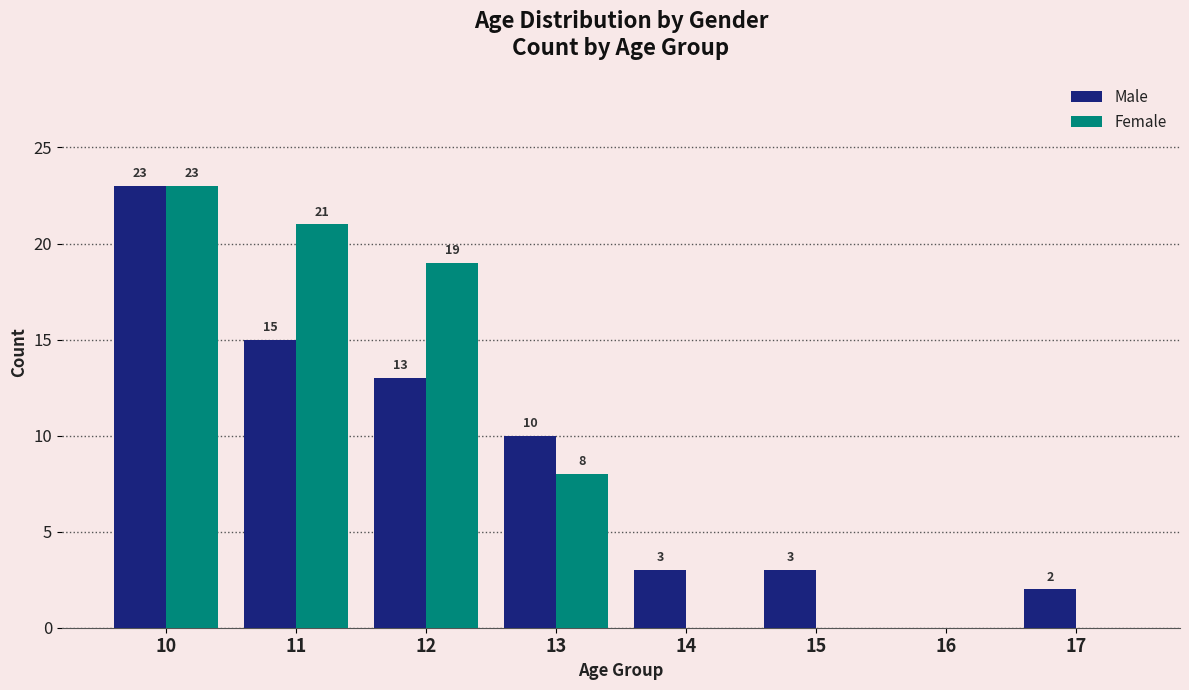

What is the average value of the Female series?

9